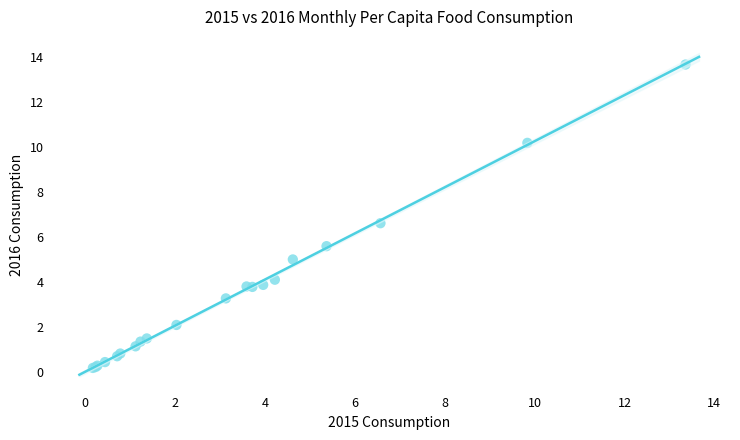

What Y value in the scatter plot is closest to 6?

5.6